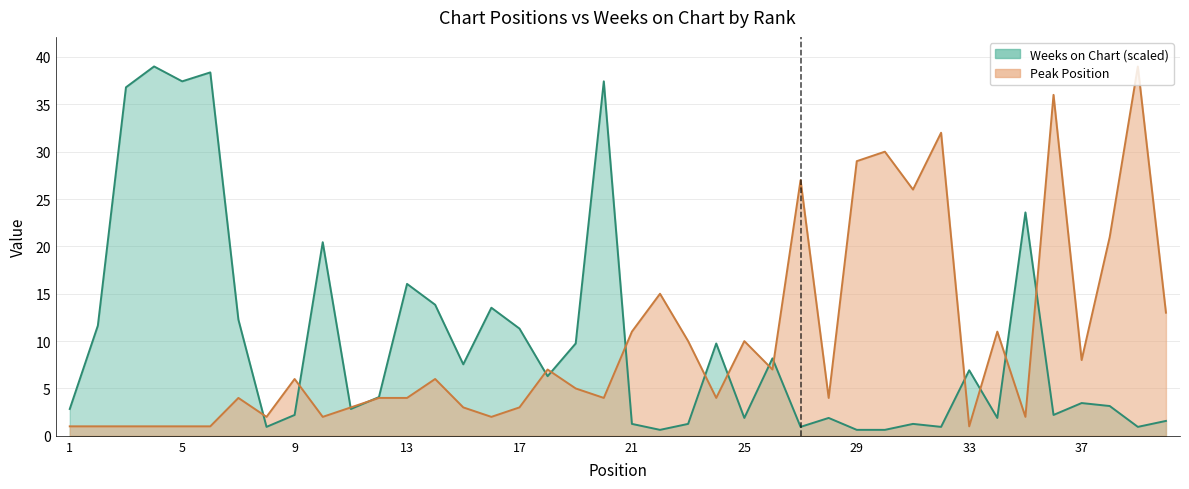

Which category has the highest value in the Peak Position series?

39